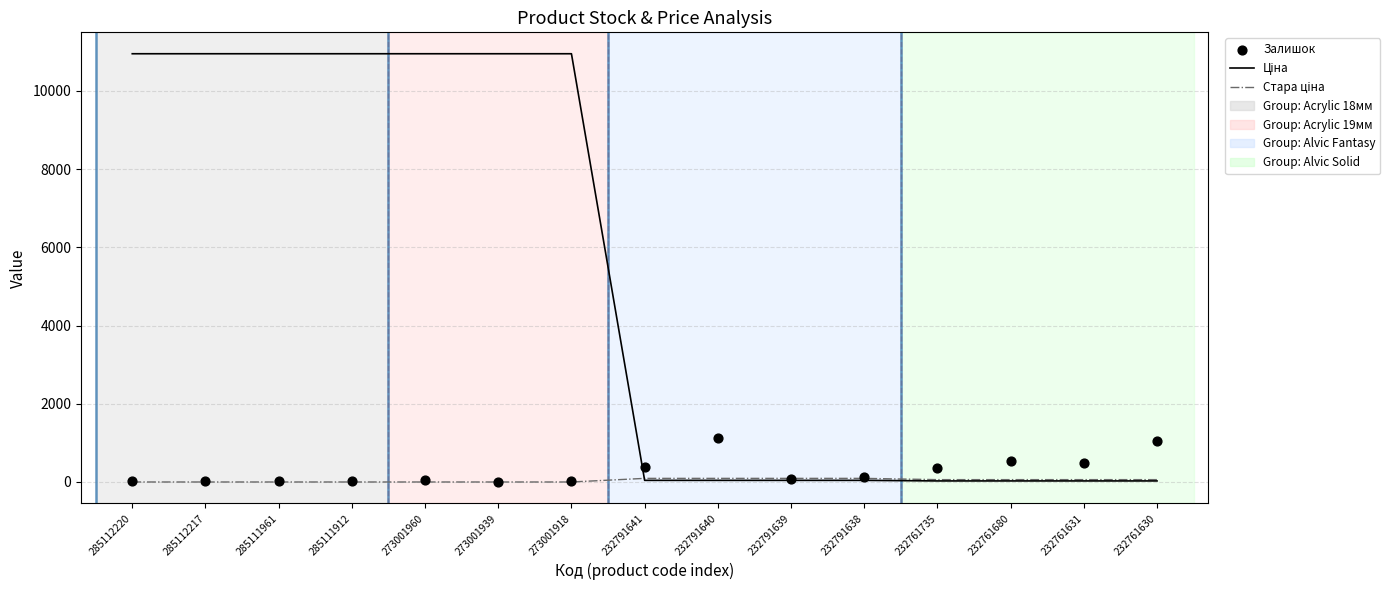

Which series has the widest spread of Y values?

Ціна